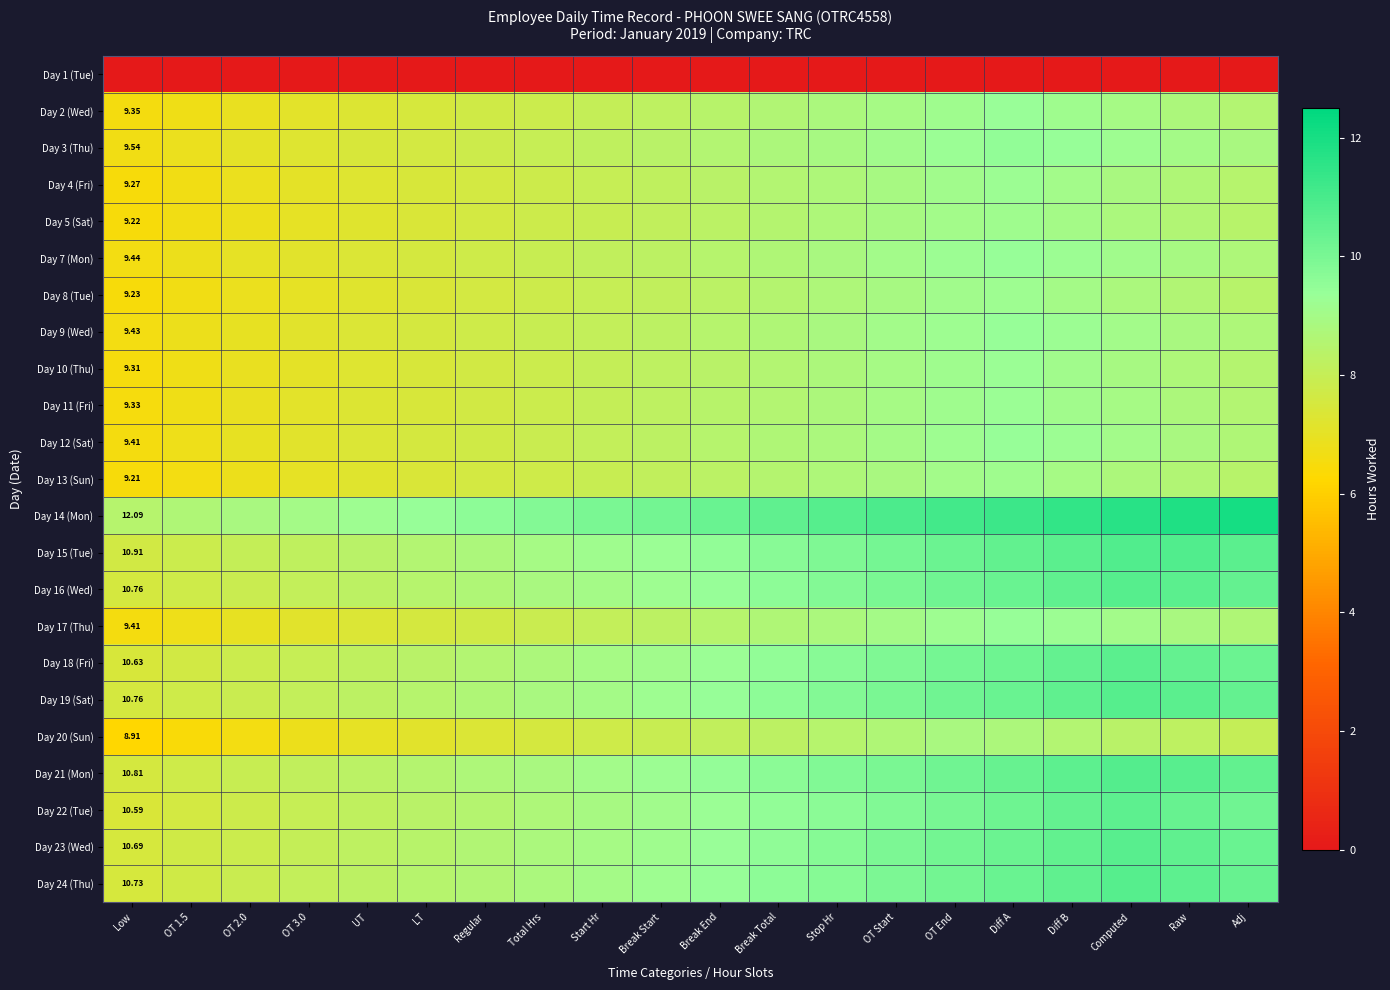

At which label does Day 14 (Mon) reach its peak?

Adj